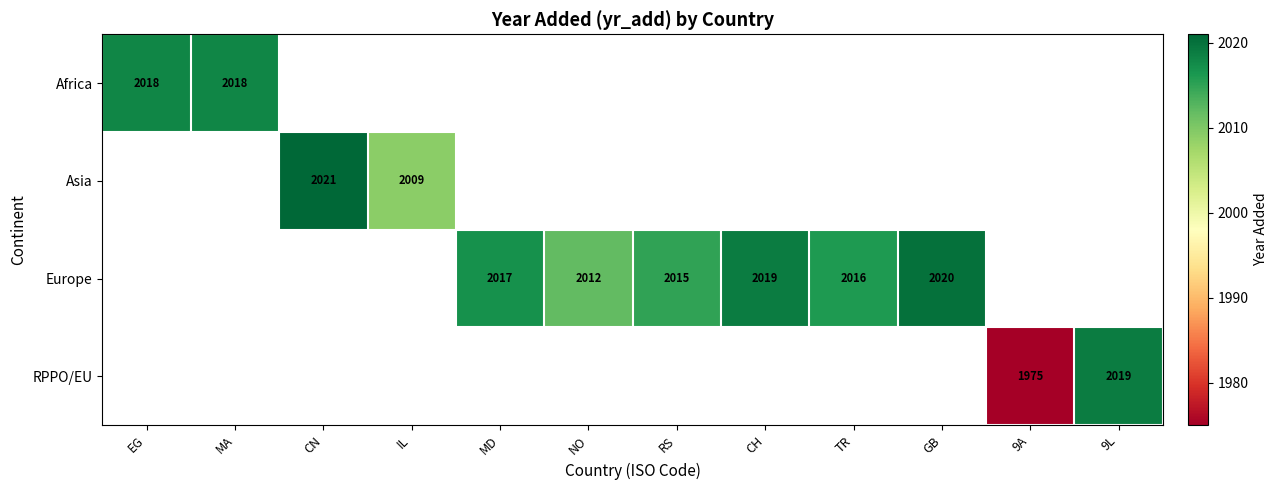

The RPPO/EU series shows 3222 at 9L. True or false?

False